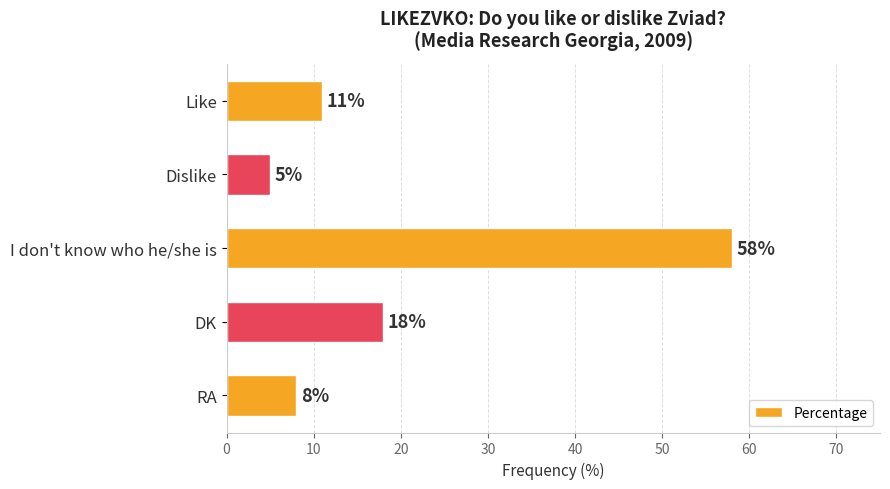

The value at Dislike is 8. True or false?

False